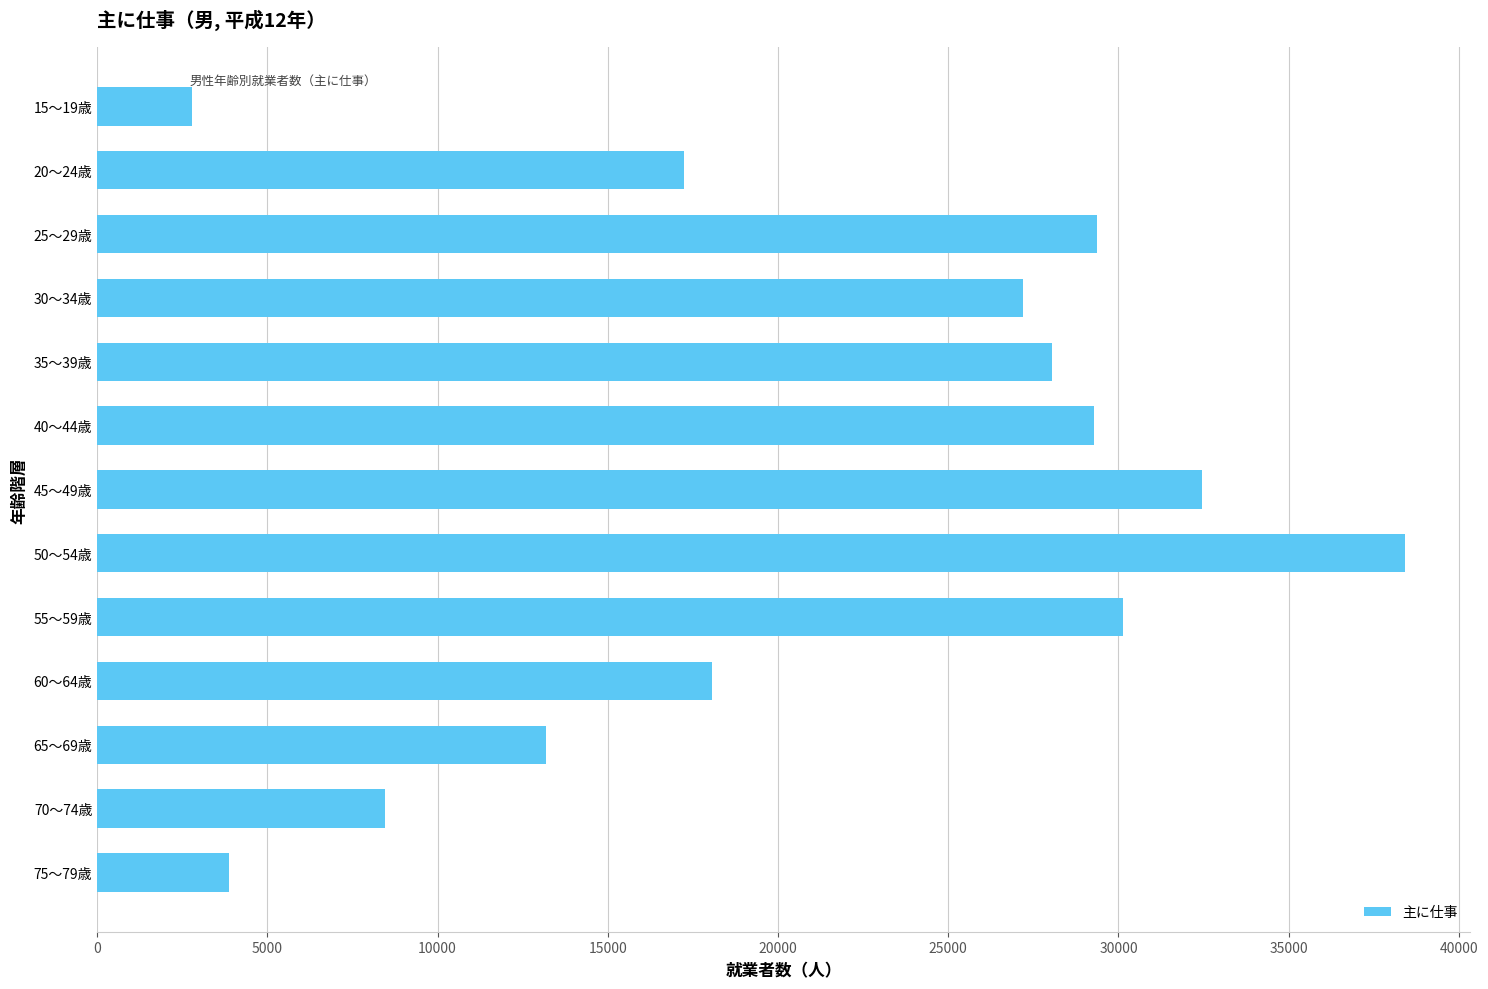

At which label is the value closest to 20596?

60～64歳